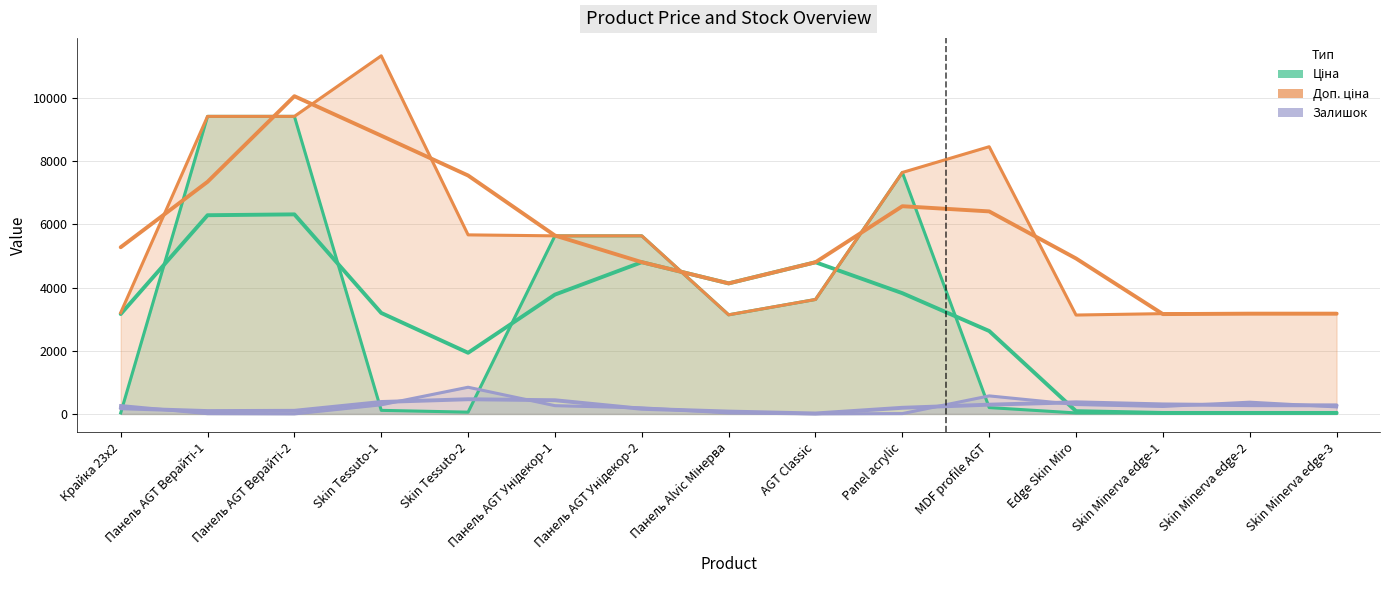

The Залишок series shows 404.6 at Skin Minerva edge-1. True or false?

False